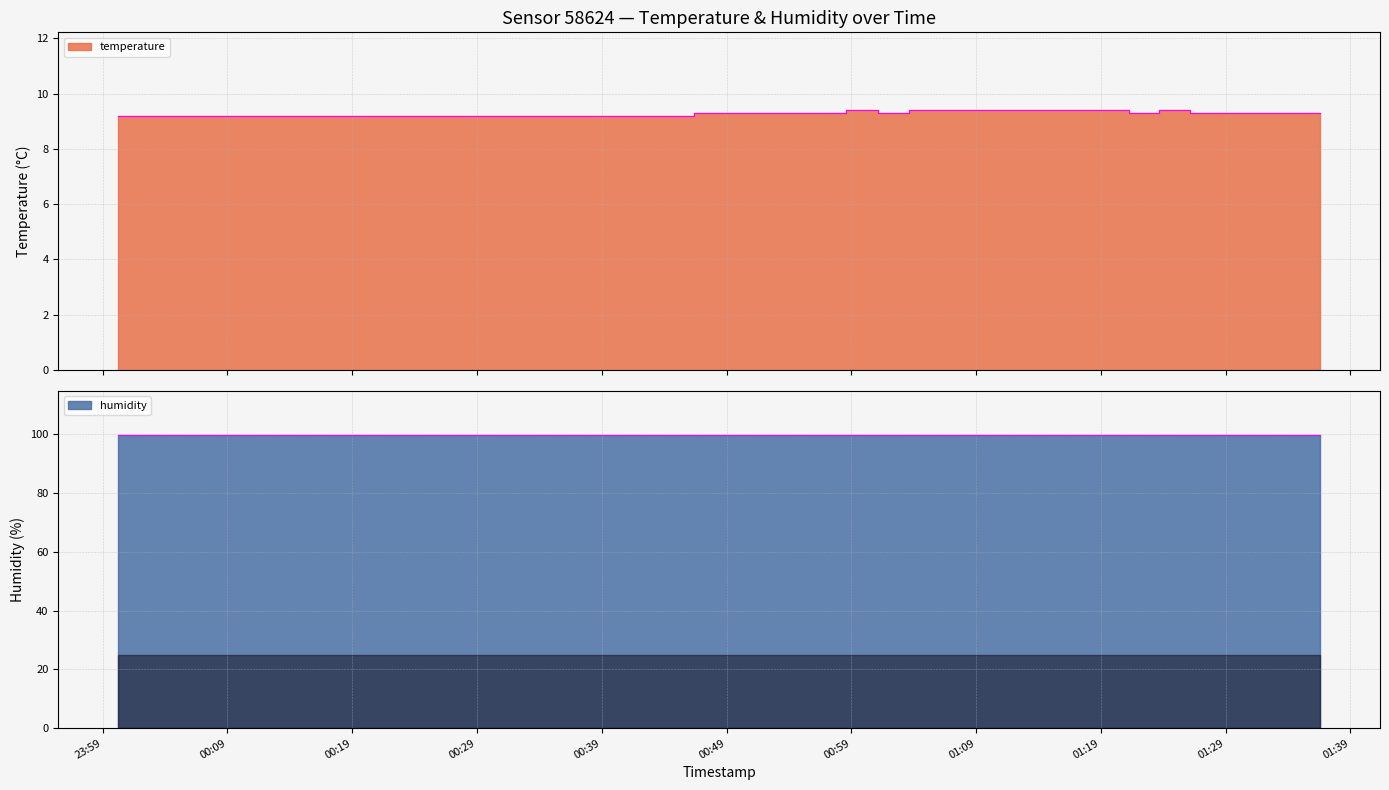

Reading right to left, extract all data points from this chart.

2022-11-21T01:36:33=9.3	2022-11-21T01:33:38=9.3	2022-11-21T01:31:12=9.3	2022-11-21T01:28:35=9.3	2022-11-21T01:26:08=9.3	2022-11-21T01:23:39=9.4	2022-11-21T01:21:13=9.3	2022-11-21T01:18:38=9.4	2022-11-21T01:16:11=9.4	2022-11-21T01:13:40=9.4	2022-11-21T01:11:14=9.4	2022-11-21T01:08:37=9.4	2022-11-21T01:06:09=9.4	2022-11-21T01:03:35=9.4	2022-11-21T01:01:09=9.3	2022-11-21T00:58:32=9.4	2022-11-21T00:56:06=9.3	2022-11-21T00:53:41=9.3	2022-11-21T00:51:15=9.3	2022-11-21T00:48:49=9.3	2022-11-21T00:46:23=9.3	2022-11-21T00:43:58=9.2	2022-11-21T00:41:32=9.2	2022-11-21T00:39:07=9.2	2022-11-21T00:36:41=9.2	2022-11-21T00:34:15=9.2	2022-11-21T00:31:49=9.2	2022-11-21T00:29:24=9.2	2022-11-21T00:26:58=9.2	2022-11-21T00:24:33=9.2	2022-11-21T00:22:07=9.2	2022-11-21T00:19:41=9.2	2022-11-21T00:17:16=9.2	2022-11-21T00:14:50=9.2	2022-11-21T00:12:24=9.2	2022-11-21T00:09:59=9.2	2022-11-21T00:07:33=9.2	2022-11-21T00:05:07=9.2	2022-11-21T00:02:42=9.2	2022-11-21T00:00:16=9.2